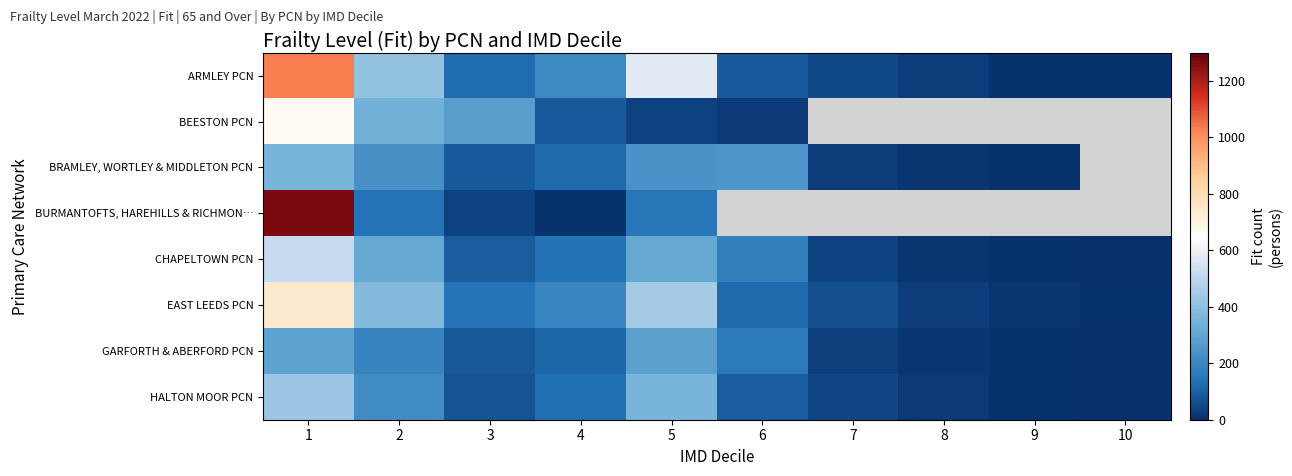

What is the maximum value for ARMLEY PCN?

1034.0